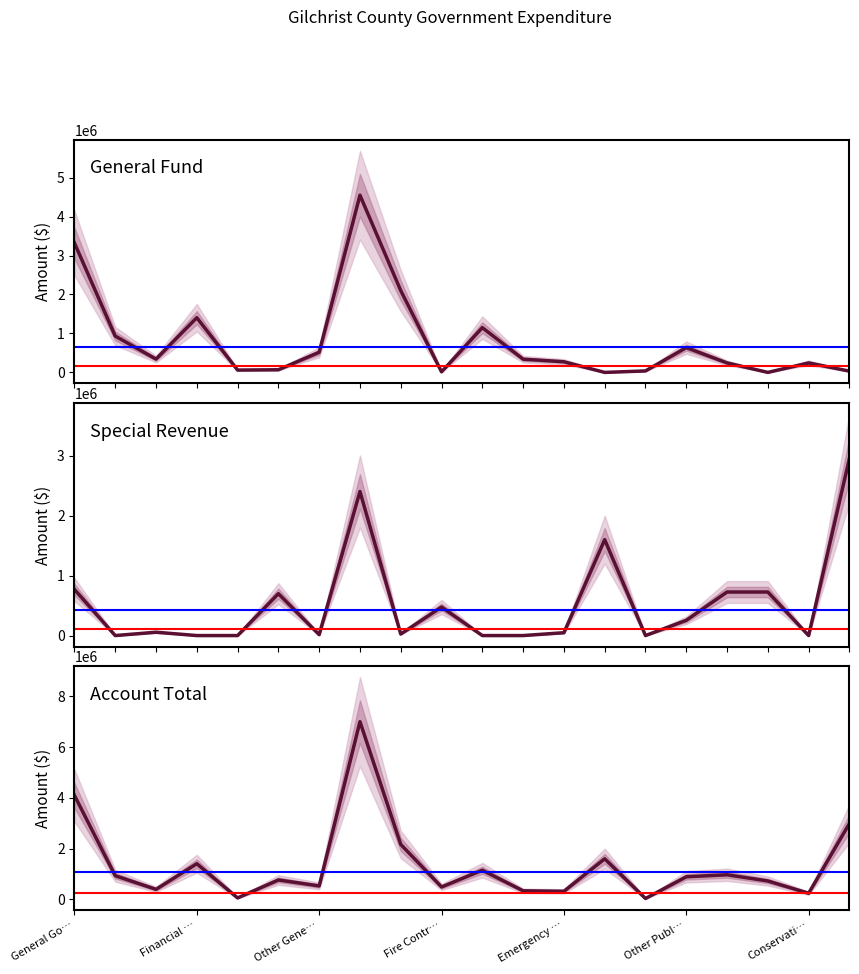

How many values in the Account Total series exceed 890633?

9